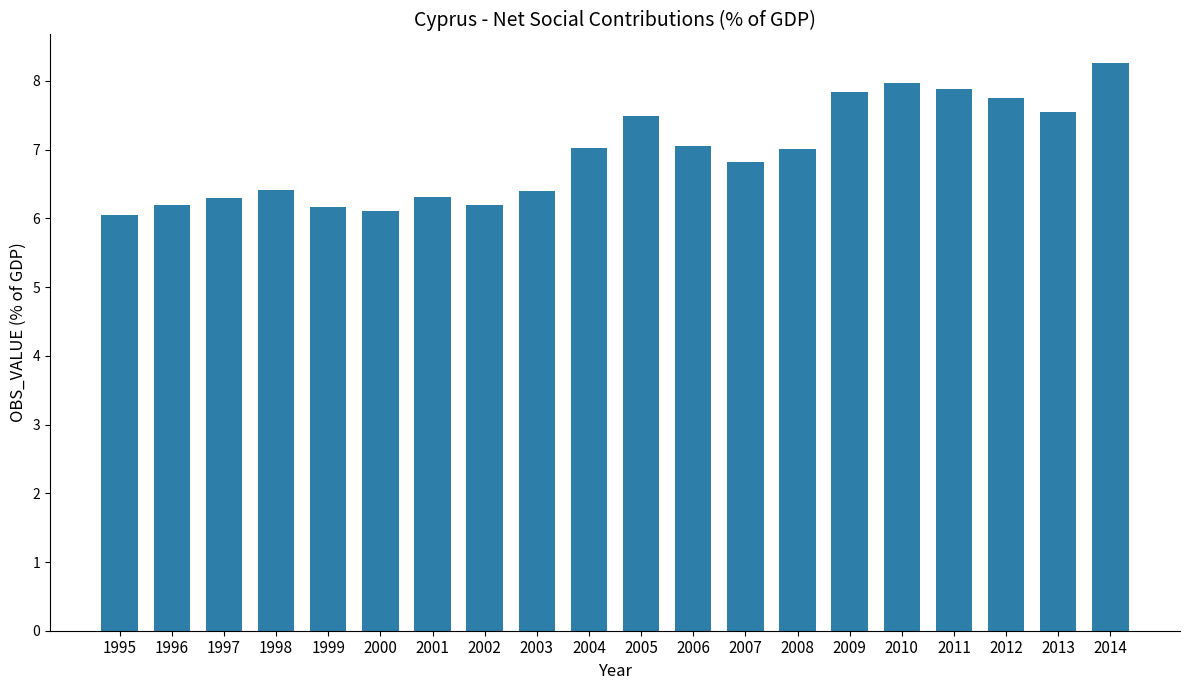

The value at 2009 is 4.4. True or false?

False